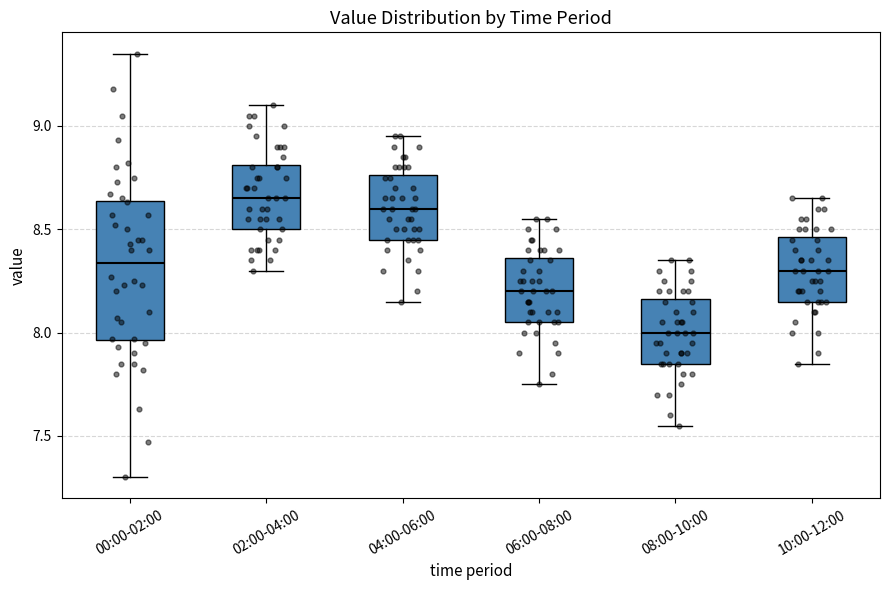

Reading left to right, read every box against the y-axis: the position of its median line, the range the box covers, and the ends of its whiskers. The values are not printed on the chart, so give them approximately, as read against the axis.

00:00-02:00: median 8.35, box 7.95 to 8.65, whiskers 7.30 to 9.35
02:00-04:00: median 8.65, box 8.50 to 8.80, whiskers 8.30 to 9.10
04:00-06:00: median 8.60, box 8.45 to 8.75, whiskers 8.15 to 8.95
06:00-08:00: median 8.20, box 8.05 to 8.35, whiskers 7.75 to 8.55
08:00-10:00: median 8.00, box 7.85 to 8.15, whiskers 7.55 to 8.35
10:00-12:00: median 8.30, box 8.15 to 8.45, whiskers 7.85 to 8.65